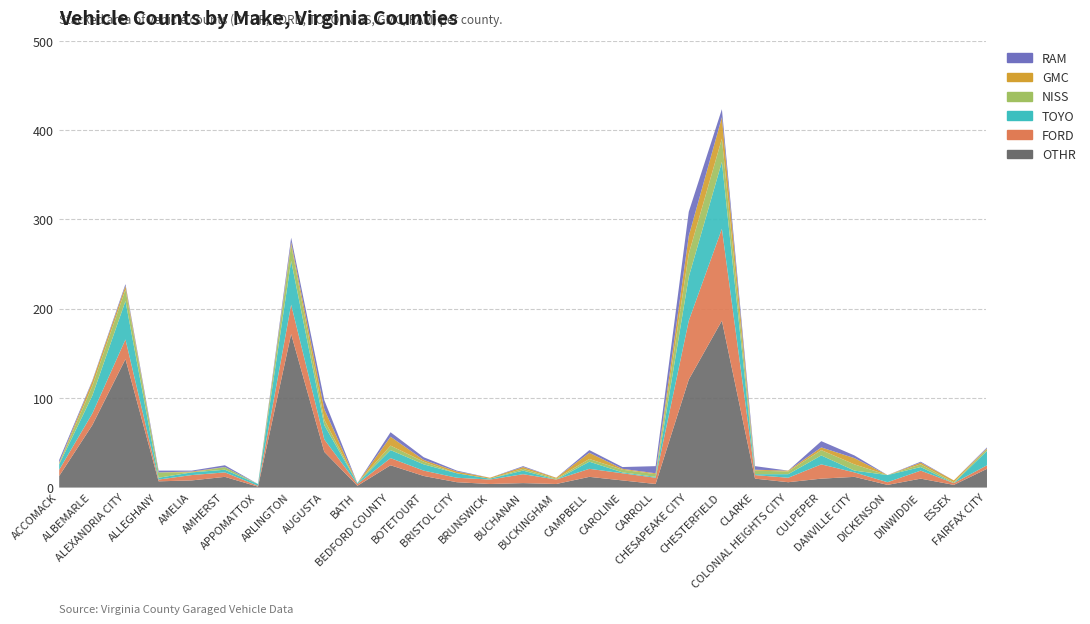

Reading left to right, transcribe all the data shown in this chart.

OTHR: ACCOMACK=13	ALBEMARLE=70	ALEXANDRIA CITY=144	ALLEGHANY=7	AMELIA=8	AMHERST=12	APPOMATTOX=1	ARLINGTON=172	AUGUSTA=40	BATH=2	BEDFORD COUNTY=25	BOTETOURT=13	BRISTOL CITY=6	BRUNSWICK=4	BUCHANAN=5	BUCKINGHAM=4	CAMPBELL=12	CAROLINE=8	CARROLL=4	CHESAPEAKE CITY=121	CHESTERFIELD=187	CLARKE=10	COLONIAL HEIGHTS CITY=6	CULPEPER=10	DANVILLE CITY=12	DICKENSON=3	DINWIDDIE=10	ESSEX=3	FAIRFAX CITY=21
FORD: ACCOMACK=7	ALBEMARLE=13	ALEXANDRIA CITY=22	ALLEGHANY=2	AMELIA=6	AMHERST=5	APPOMATTOX=1	ARLINGTON=33	AUGUSTA=14	BATH=2	BEDFORD COUNTY=8	BOTETOURT=6	BRISTOL CITY=5	BRUNSWICK=5	BUCHANAN=10	BUCKINGHAM=5	CAMPBELL=9	CAROLINE=8	CARROLL=7	CHESAPEAKE CITY=66	CHESTERFIELD=103	CLARKE=4	COLONIAL HEIGHTS CITY=5	CULPEPER=16	DANVILLE CITY=5	DICKENSON=3	DINWIDDIE=9	ESSEX=2	FAIRFAX CITY=4
TOYO: ACCOMACK=6	ALBEMARLE=20	ALEXANDRIA CITY=43	ALLEGHANY=2	AMELIA=3	AMHERST=3	APPOMATTOX=2	ARLINGTON=49	AUGUSTA=16	BATH=1	BEDFORD COUNTY=9	BOTETOURT=7	BRISTOL CITY=5	BRUNSWICK=1	BUCHANAN=4	BUCKINGHAM=0	CAMPBELL=8	CAROLINE=1	CARROLL=1	CHESAPEAKE CITY=49	CHESTERFIELD=75	CLARKE=1	COLONIAL HEIGHTS CITY=4	CULPEPER=10	DANVILLE CITY=2	DICKENSON=8	DINWIDDIE=4	ESSEX=0	FAIRFAX CITY=16
NISS: ACCOMACK=1	ALBEMARLE=11	ALEXANDRIA CITY=13	ALLEGHANY=6	AMELIA=0	AMHERST=3	APPOMATTOX=0	ARLINGTON=18	AUGUSTA=6	BATH=0	BEDFORD COUNTY=5	BOTETOURT=3	BRISTOL CITY=0	BRUNSWICK=0	BUCHANAN=2	BUCKINGHAM=1	CAMPBELL=3	CAROLINE=3	CARROLL=3	CHESAPEAKE CITY=26	CHESTERFIELD=26	CLARKE=4	COLONIAL HEIGHTS CITY=3	CULPEPER=6	DANVILLE CITY=7	DICKENSON=0	DINWIDDIE=3	ESSEX=1	FAIRFAX CITY=2
GMC: ACCOMACK=1	ALBEMARLE=5	ALEXANDRIA CITY=4	ALLEGHANY=0	AMELIA=1	AMHERST=0	APPOMATTOX=0	ARLINGTON=3	AUGUSTA=12	BATH=0	BEDFORD COUNTY=10	BOTETOURT=2	BRISTOL CITY=2	BRUNSWICK=1	BUCHANAN=2	BUCKINGHAM=1	CAMPBELL=7	CAROLINE=1	CARROLL=1	CHESAPEAKE CITY=20	CHESTERFIELD=24	CLARKE=1	COLONIAL HEIGHTS CITY=1	CULPEPER=3	DANVILLE CITY=7	DICKENSON=0	DINWIDDIE=2	ESSEX=2	FAIRFAX CITY=1
RAM: ACCOMACK=3	ALBEMARLE=1	ALEXANDRIA CITY=2	ALLEGHANY=2	AMELIA=1	AMHERST=2	APPOMATTOX=0	ARLINGTON=5	AUGUSTA=10	BATH=0	BEDFORD COUNTY=5	BOTETOURT=3	BRISTOL CITY=1	BRUNSWICK=0	BUCHANAN=1	BUCKINGHAM=0	CAMPBELL=3	CAROLINE=2	CARROLL=8	CHESAPEAKE CITY=27	CHESTERFIELD=9	CLARKE=4	COLONIAL HEIGHTS CITY=0	CULPEPER=7	DANVILLE CITY=3	DICKENSON=0	DINWIDDIE=1	ESSEX=0	FAIRFAX CITY=1